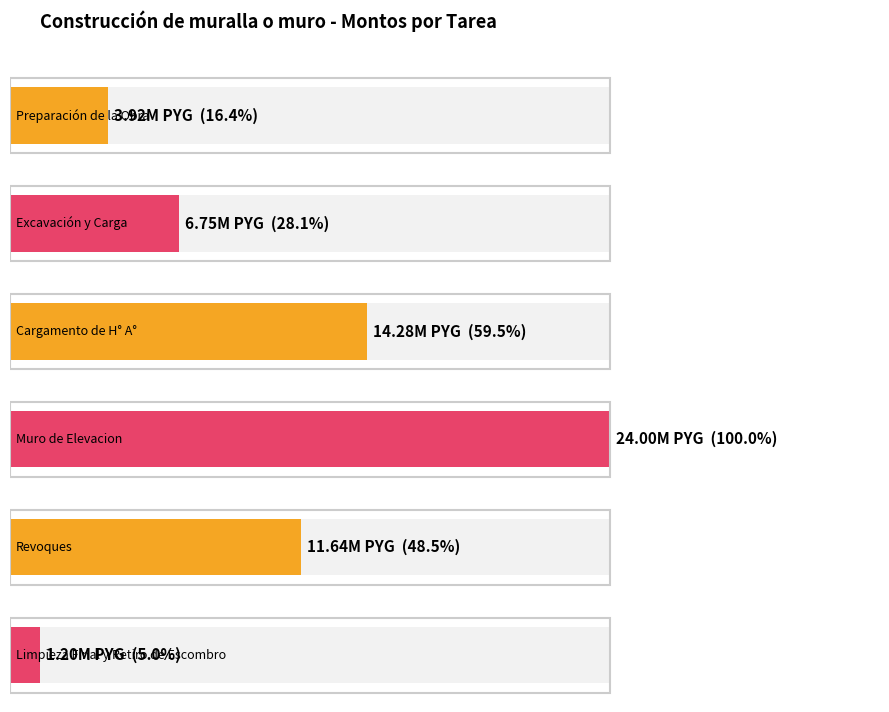

What is the label of the 6th bar from the left?

Limpieza Final y Retiro de Escombro